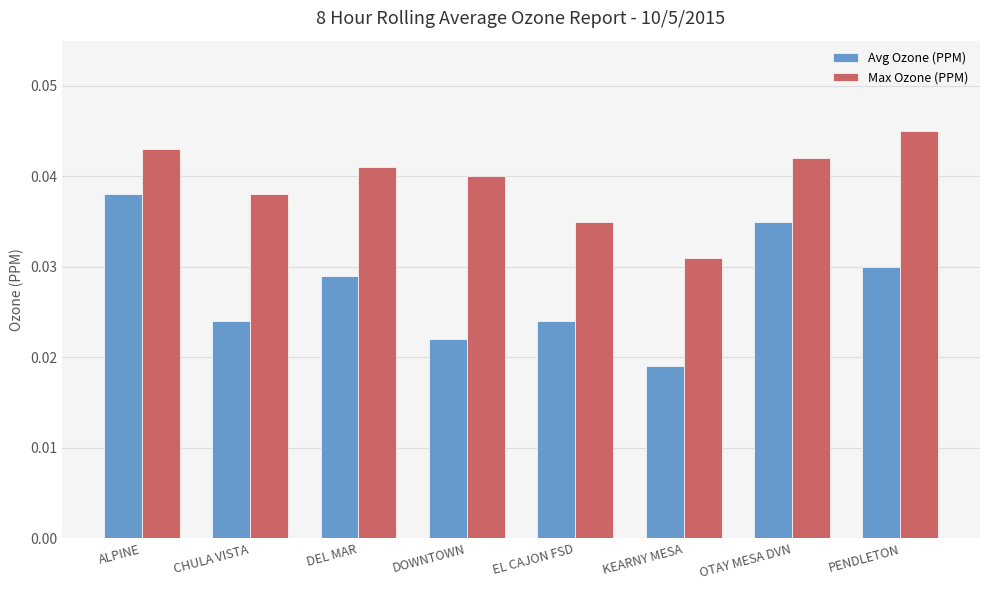

Count the Avg Ozone (PPM) values in the range 0 to 1.

8